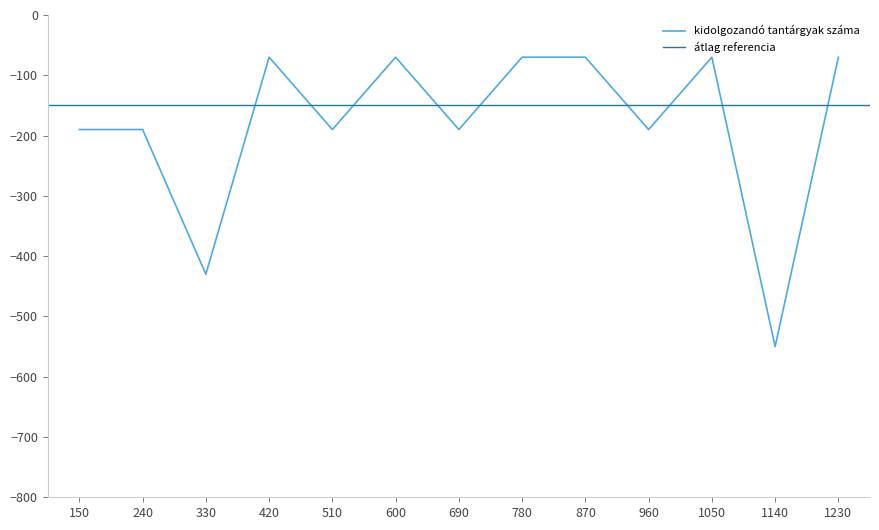

At which label does kidolgozandó tantárgyak száma reach its minimum?

1140